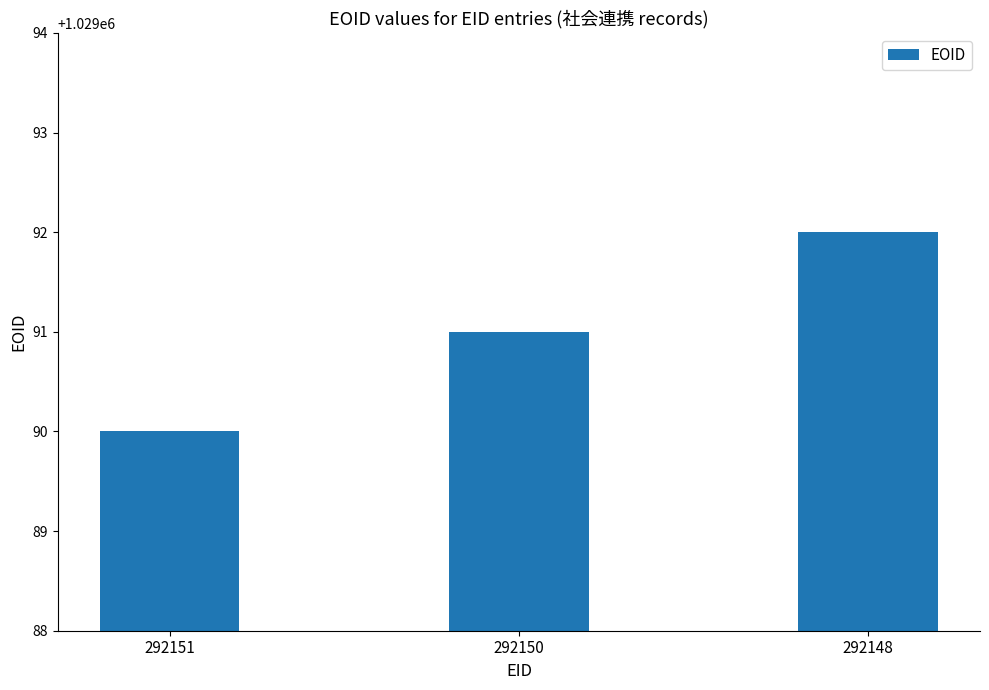

Which label corresponds to the smallest value in the chart?

292151